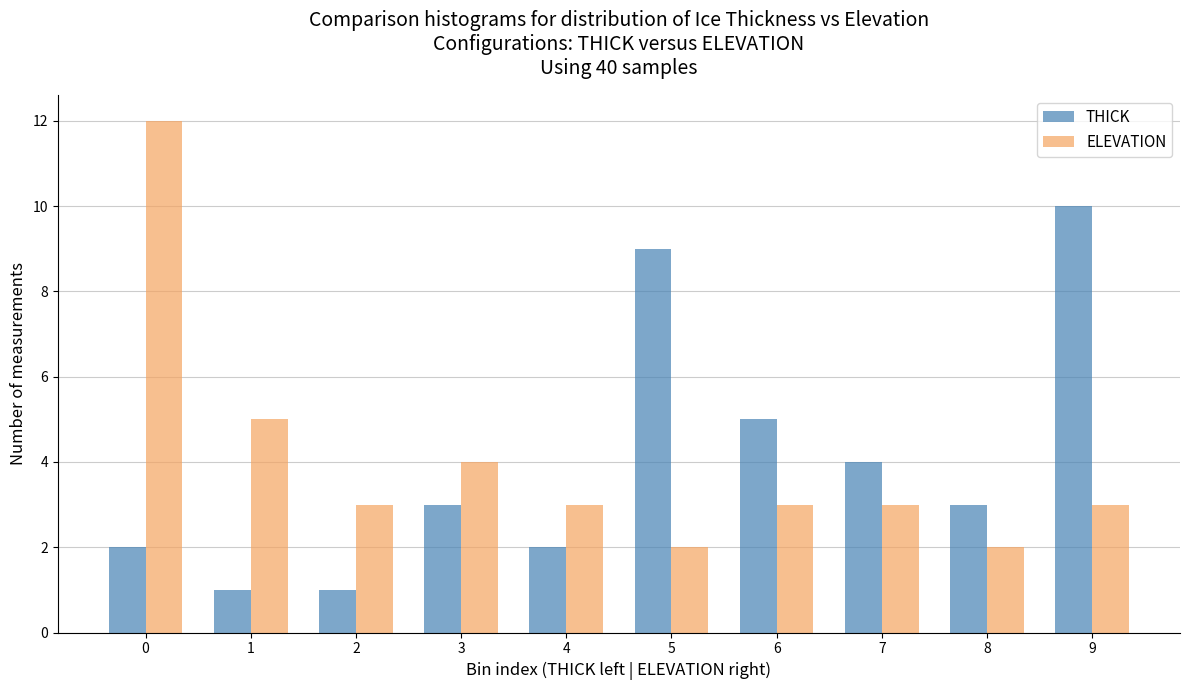

Reading left to right, what are all the values shown in this chart?

THICK: 0=2	1=1	2=1	3=3	4=2	5=9	6=5	7=4	8=3	9=10
ELEVATION: 0=12	1=5	2=3	3=4	4=3	5=2	6=3	7=3	8=2	9=3